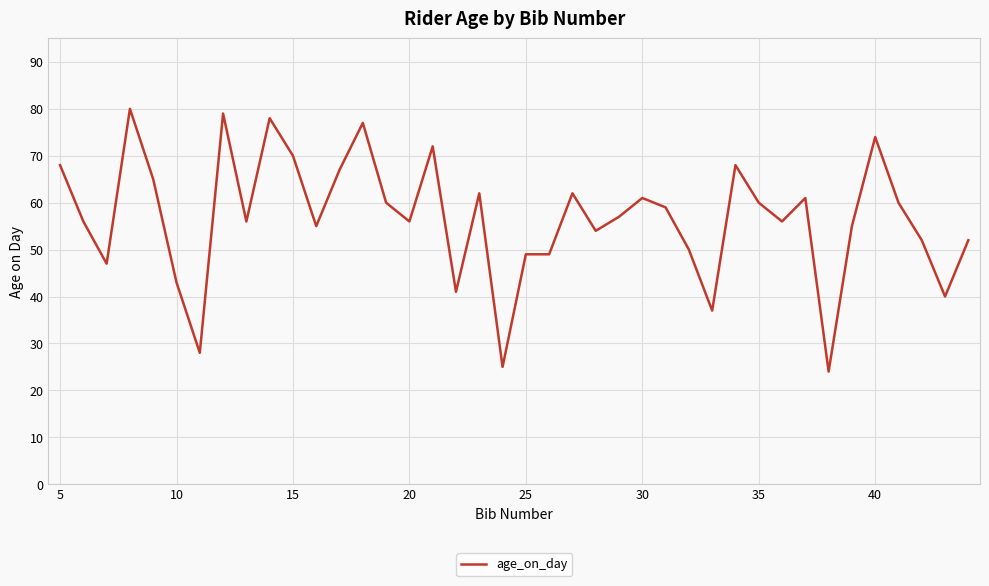

What is the difference between the maximum and minimum values?

56